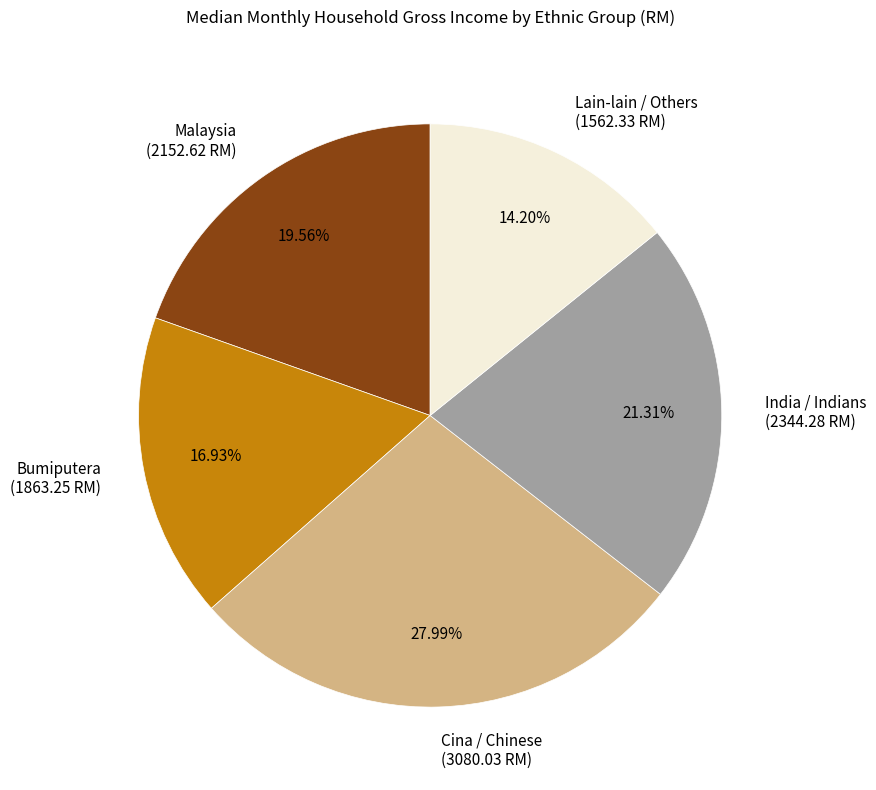

Which category has the biggest portion of the pie?

Cina / Chinese